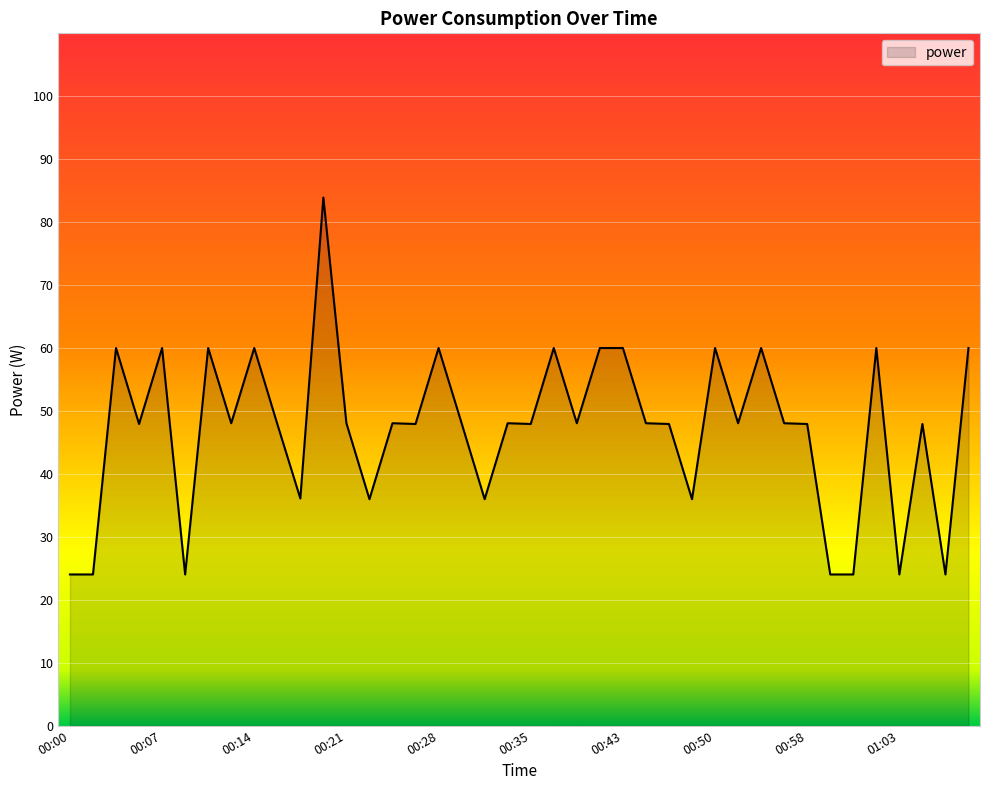

What is the difference between the maximum and minimum values?

59.9